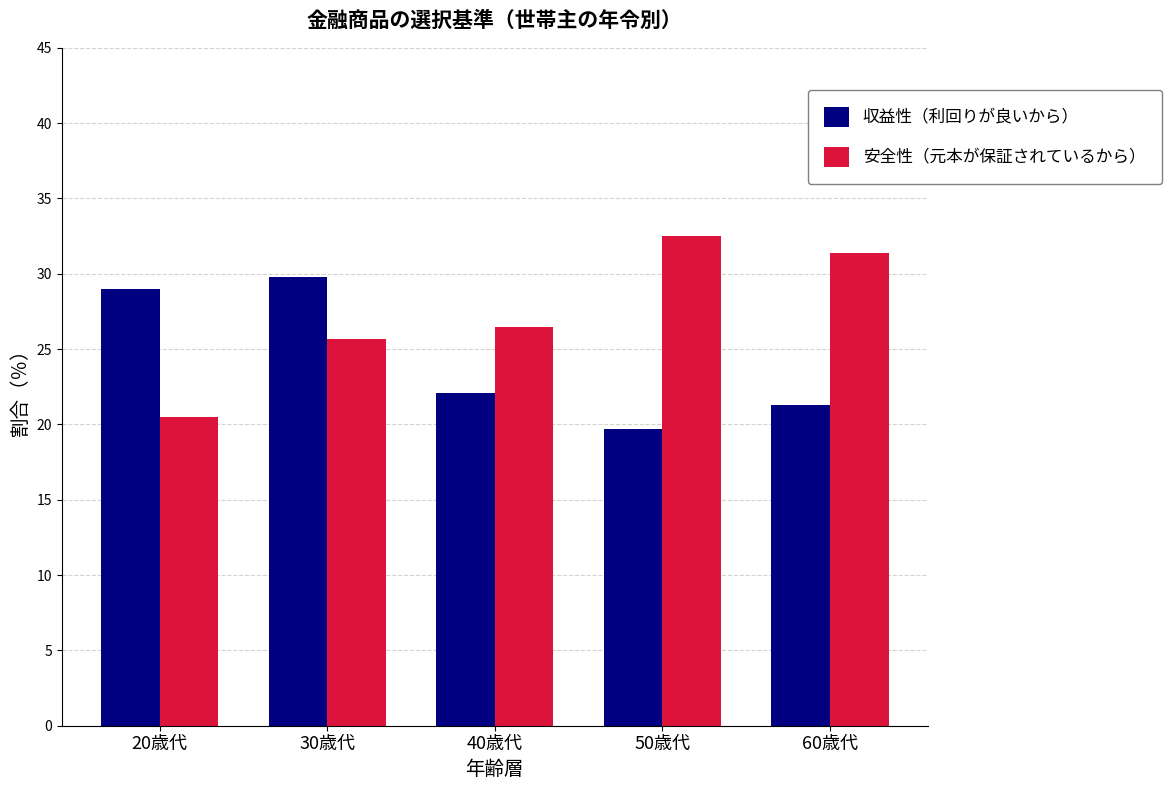

How many data points in 安全性（元本が保証されているから） are above 26?

3